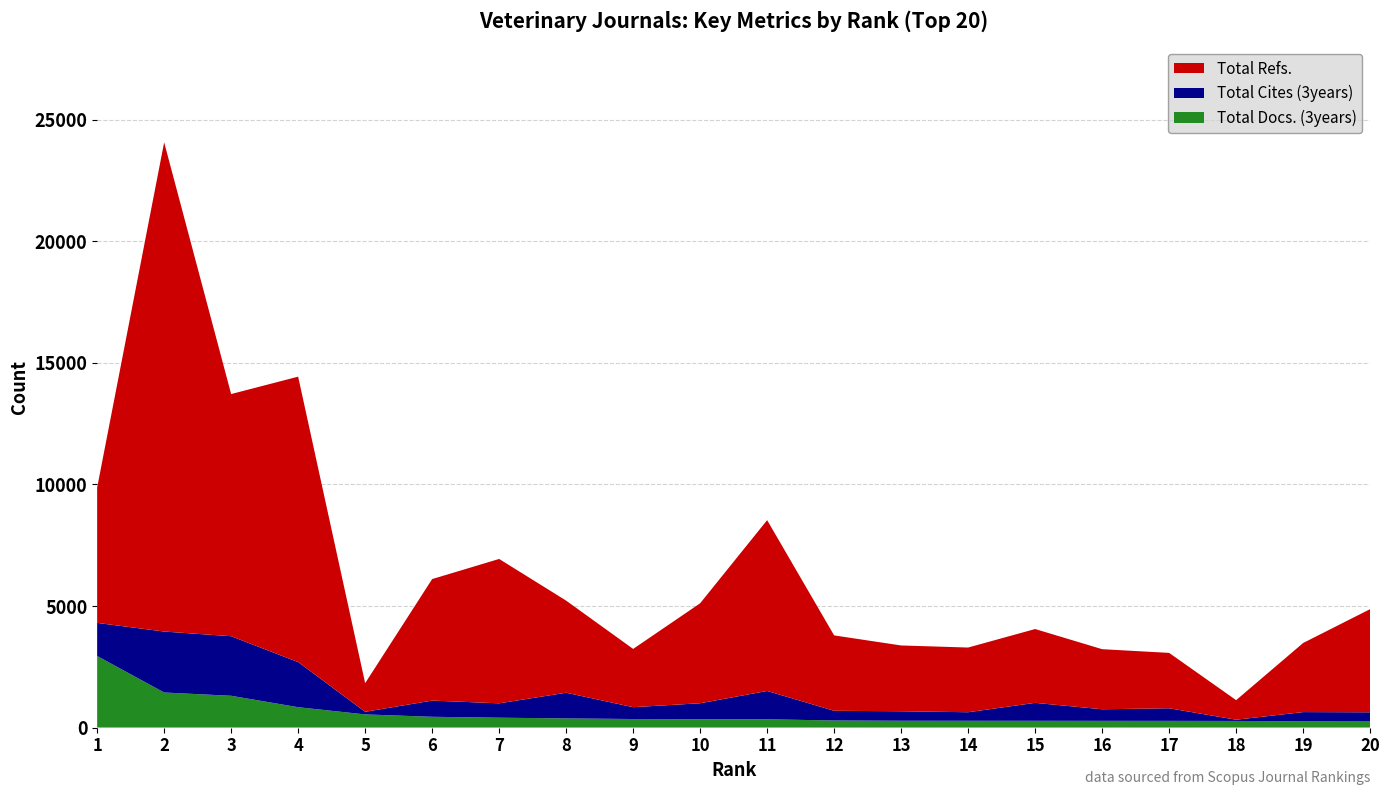

Reading right to left, extract all data points from this chart.

Total Refs.: 4242	2841	805	2278	2471	3036	2661	2706	3100	7025	4112	2396	3788	5938	4997	1177	11739	9959	20119	5565
Total Cites (3years): 379	382	50	518	476	738	351	390	399	1165	657	487	1055	591	666	107	1855	2449	2506	1362
Total Docs. (3years): 248	253	271	274	275	277	278	279	290	339	341	350	376	404	442	540	836	1306	1441	2941